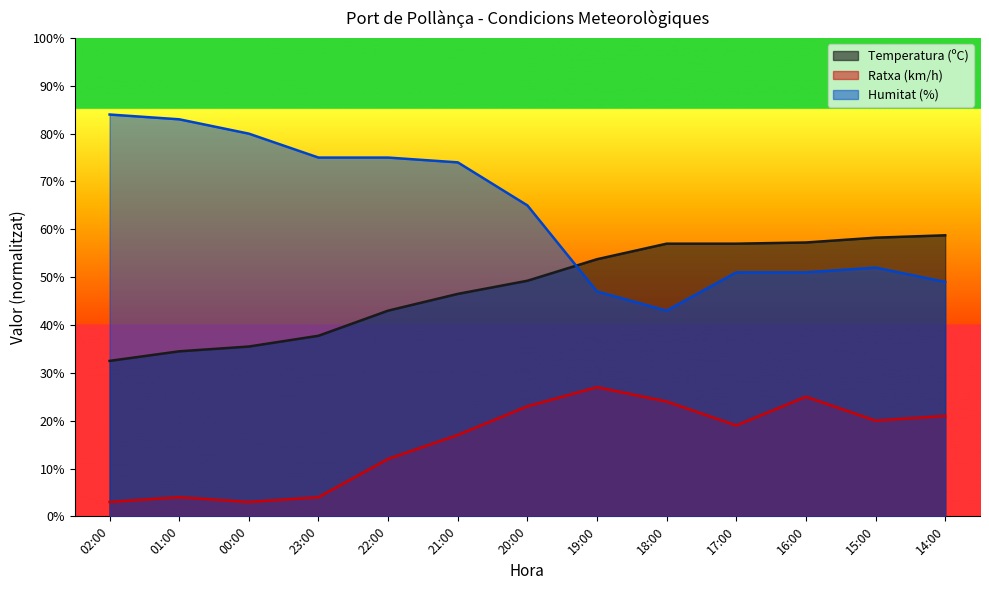

True or false: Ratxa (km/h) has more than 0 interior local peaks.

True